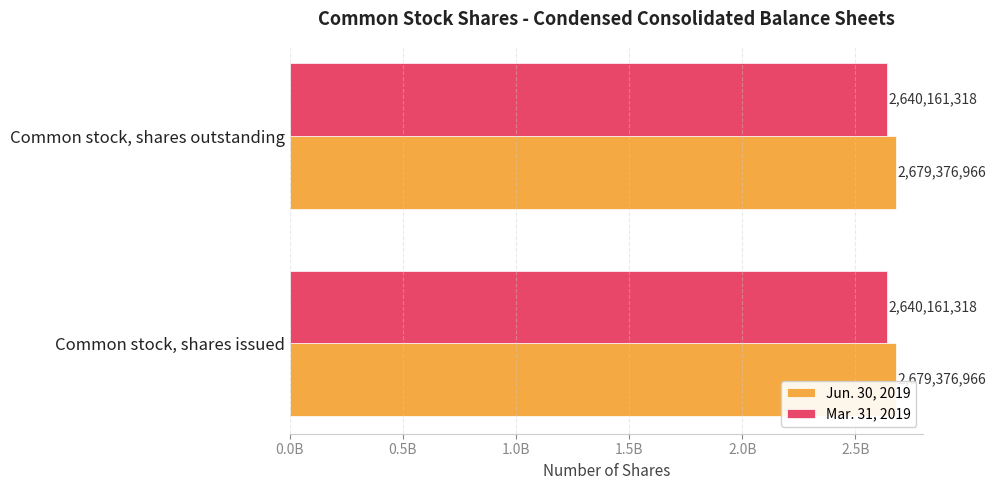

Rank the series at Common stock, shares issued from lowest to highest value.

Mar. 31, 2019, Jun. 30, 2019